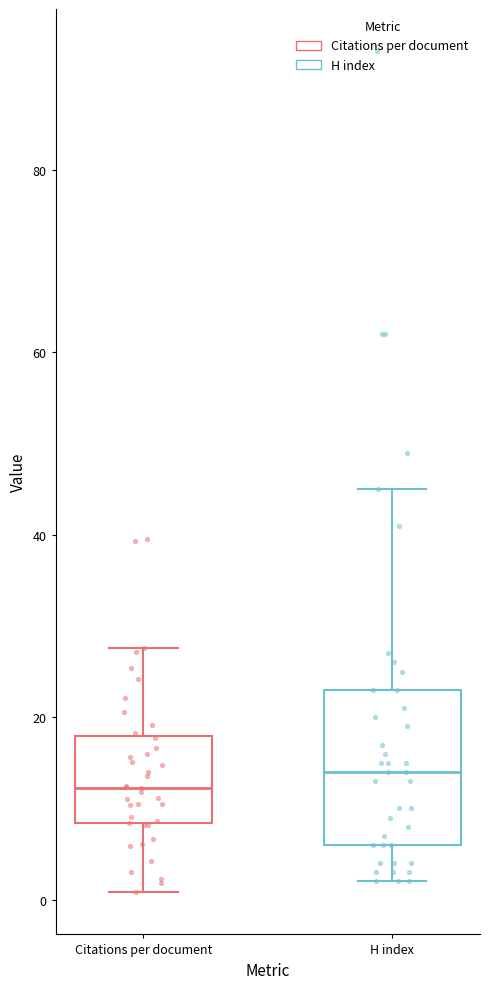

Reading left to right, transcribe this box plot: for each box, give where its median line is, the range the box spans, and where its two whiskers end, as read against the y-axis. The values are not printed on the chart, so give them approximately, as read against the axis.

Citations per document: median 12, box 8 to 18, whiskers 0 to 28
H index: median 14, box 6 to 24, whiskers 2 to 46